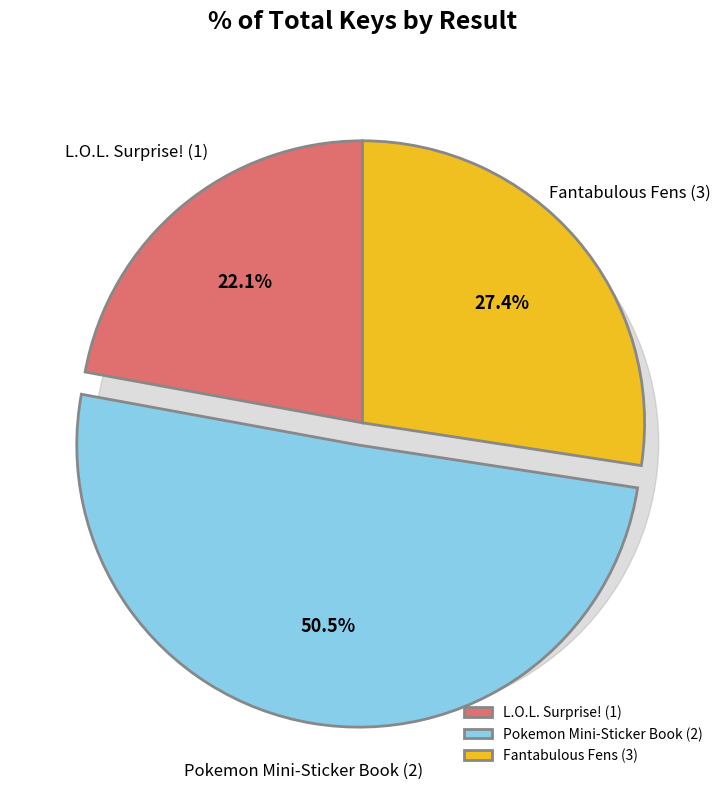

The L.O.L. Surprise! (1) slice represents 9% of the pie. True or false?

False